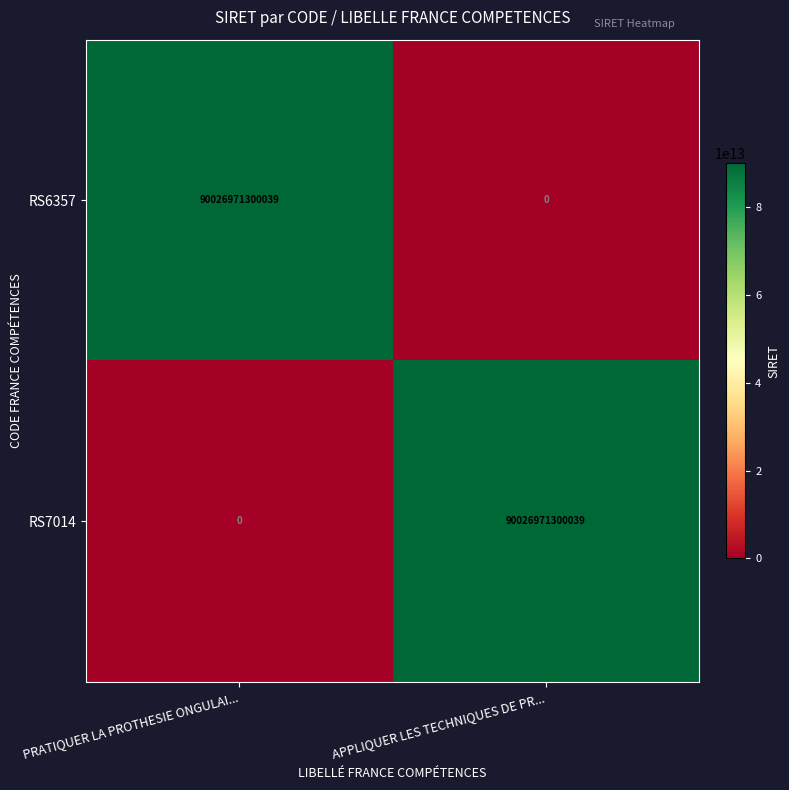

Which category has the highest value in the RS7014 series?

APPLIQUER LES TECHNIQUES DE PR...